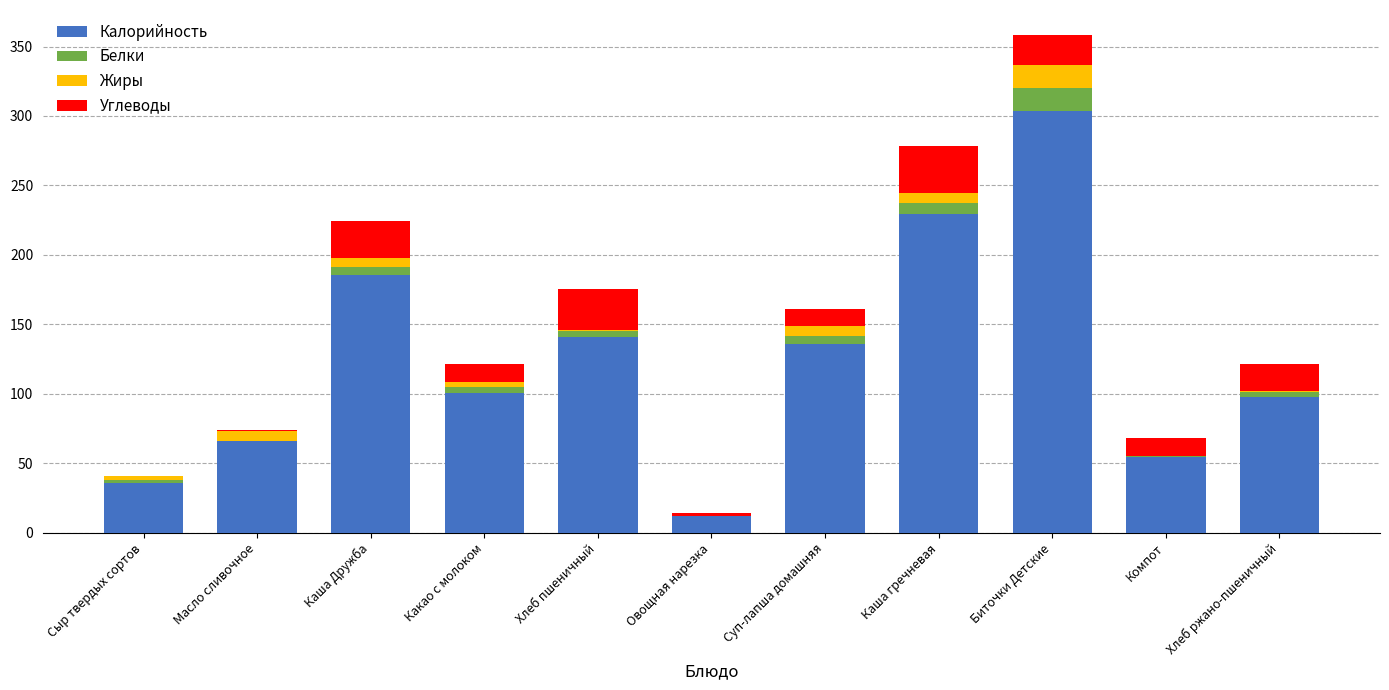

How many values in the Калорийность series exceed 100?

6